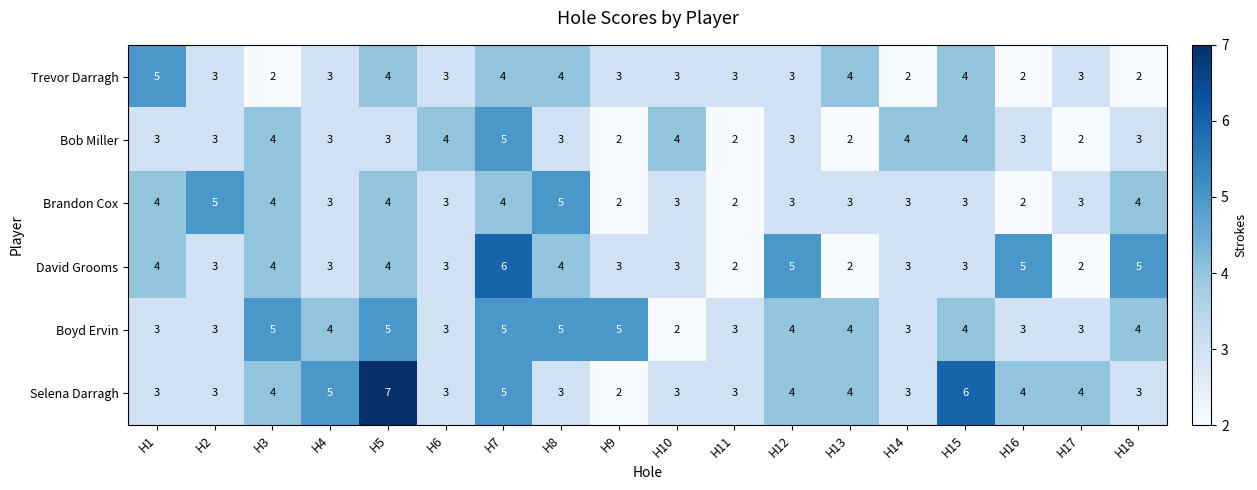

The Trevor Darragh series shows 3 at H9. True or false?

True